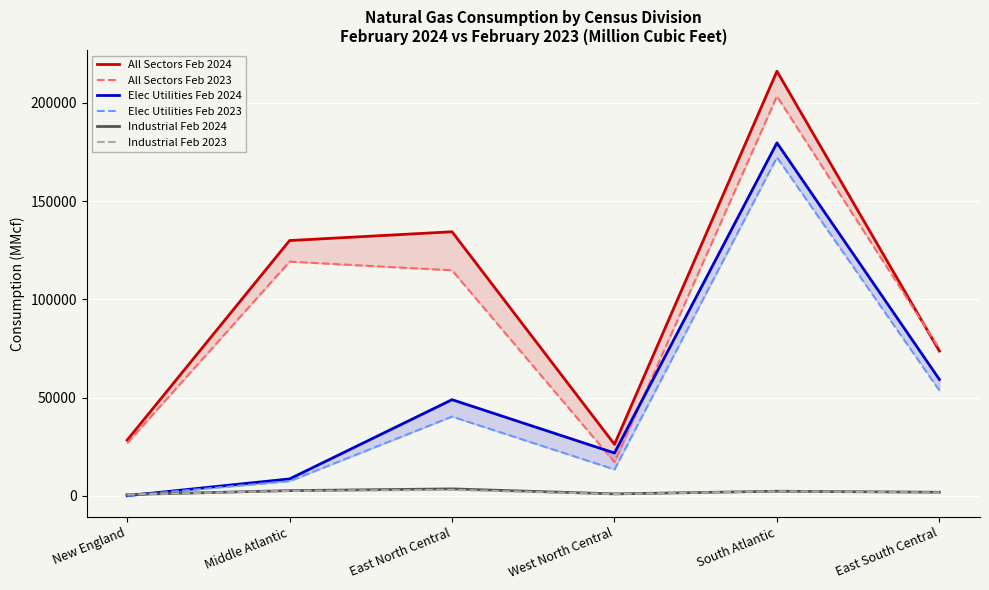

What is the value of the Industrial Feb 2024 point at the 5th from the left?

2300